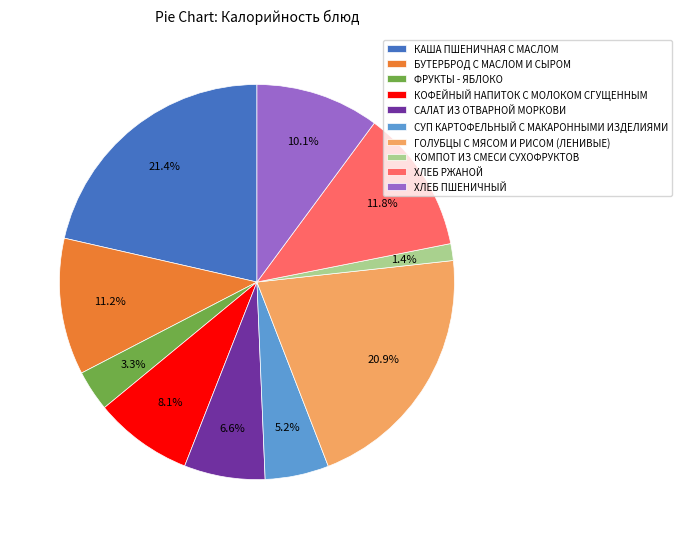

Rank the categories by value from lowest to highest.

КОМПОТ ИЗ СМЕСИ СУХОФРУКТОВ, ФРУКТЫ - ЯБЛОКО, СУП КАРТОФЕЛЬНЫЙ С МАКАРОННЫМИ ИЗДЕЛИЯМИ, САЛАТ ИЗ ОТВАРНОЙ МОРКОВИ, КОФЕЙНЫЙ НАПИТОК С МОЛОКОМ СГУЩЕННЫМ, ХЛЕБ ПШЕНИЧНЫЙ, БУТЕРБРОД С МАСЛОМ И СЫРОМ, ХЛЕБ РЖАНОЙ, ГОЛУБЦЫ С МЯСОМ И РИСОМ (ЛЕНИВЫЕ), КАША ПШЕНИЧНАЯ С МАСЛОМ